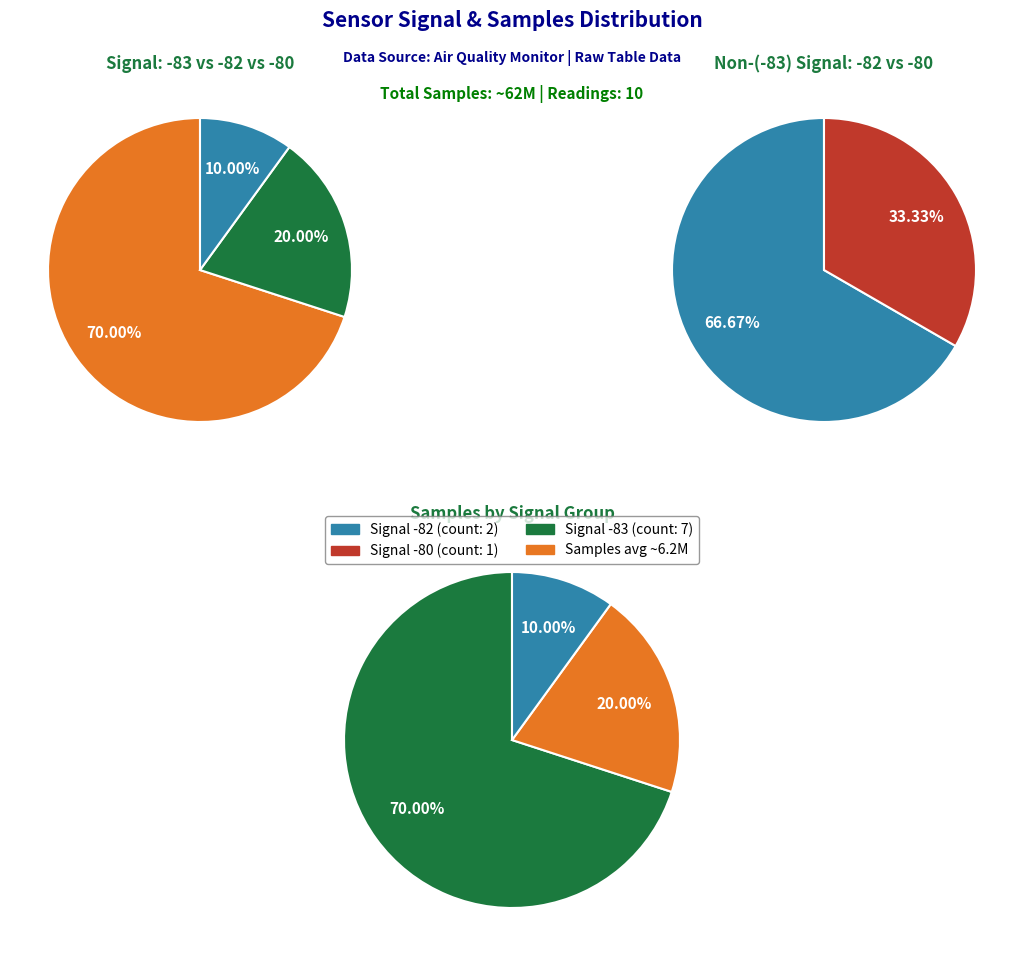

Which has a higher value, 6 or 2?

6